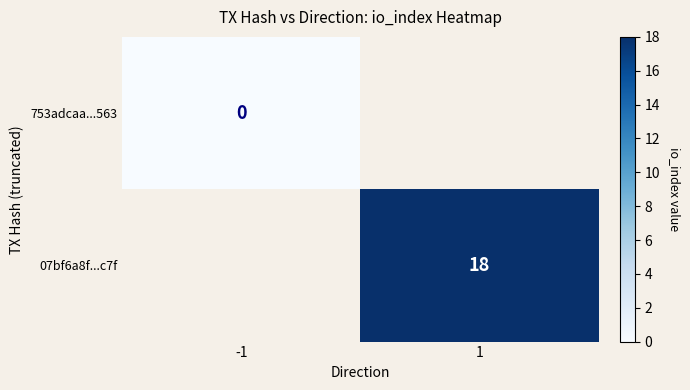

At how many categories does at least one series exceed 3?

1